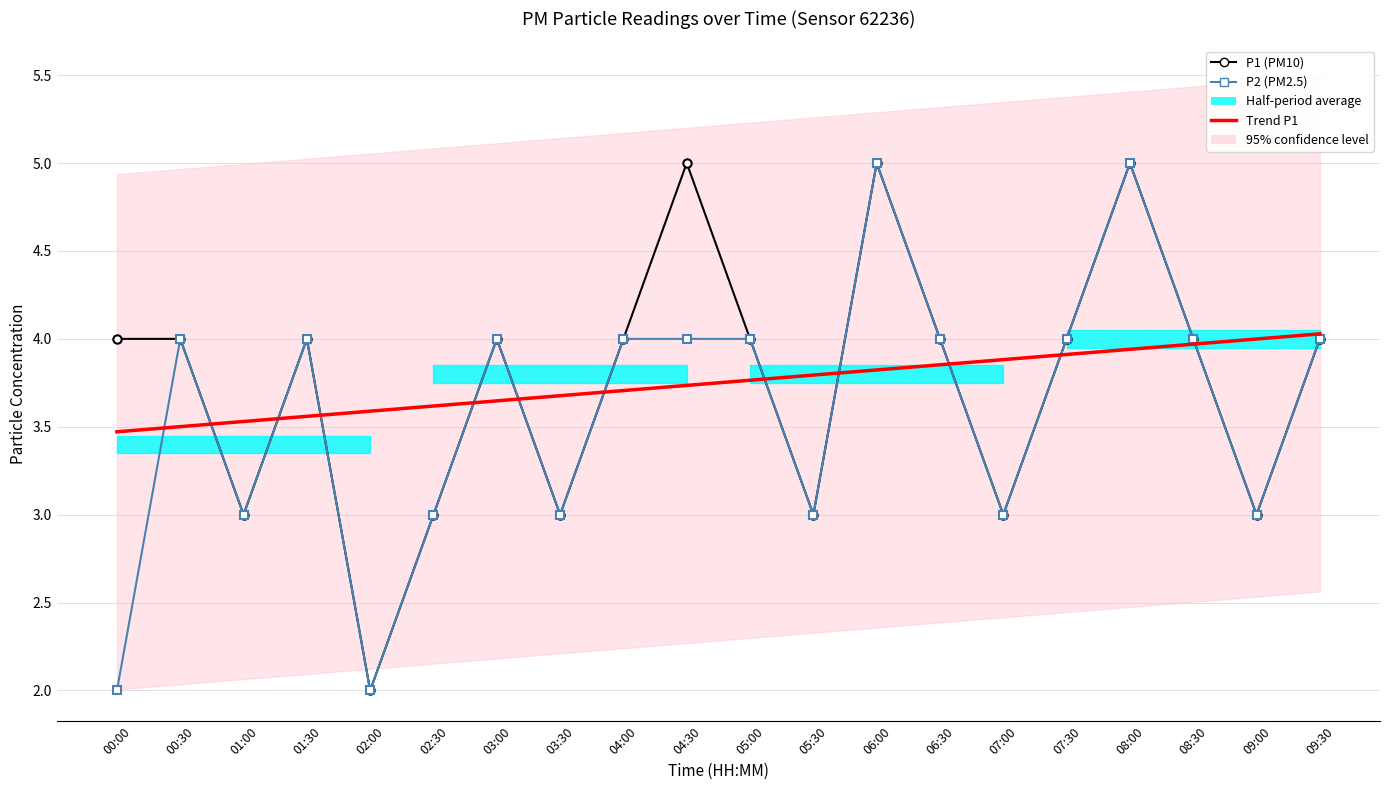

Is the value of P1 at 00:30 greater than the value of P2 at 03:00?

No